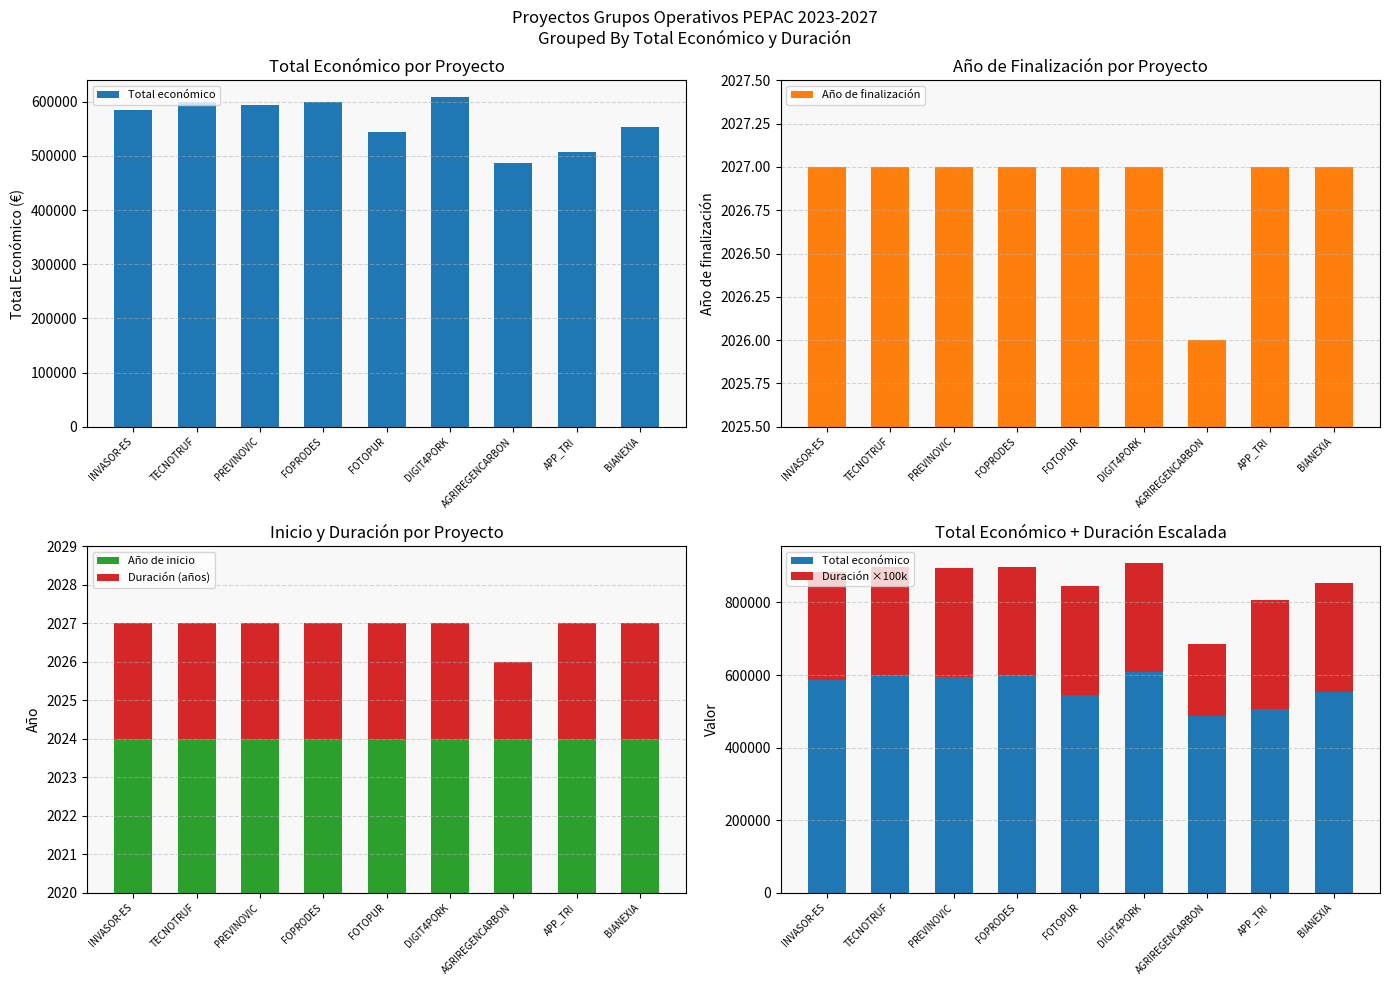

The Duración ×100k series shows 529263 at APP_TRI. True or false?

False